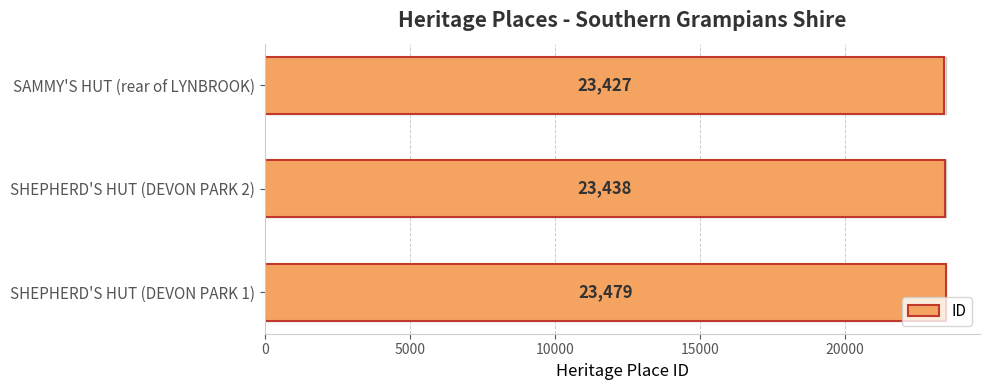

How many bars are there in total?

3